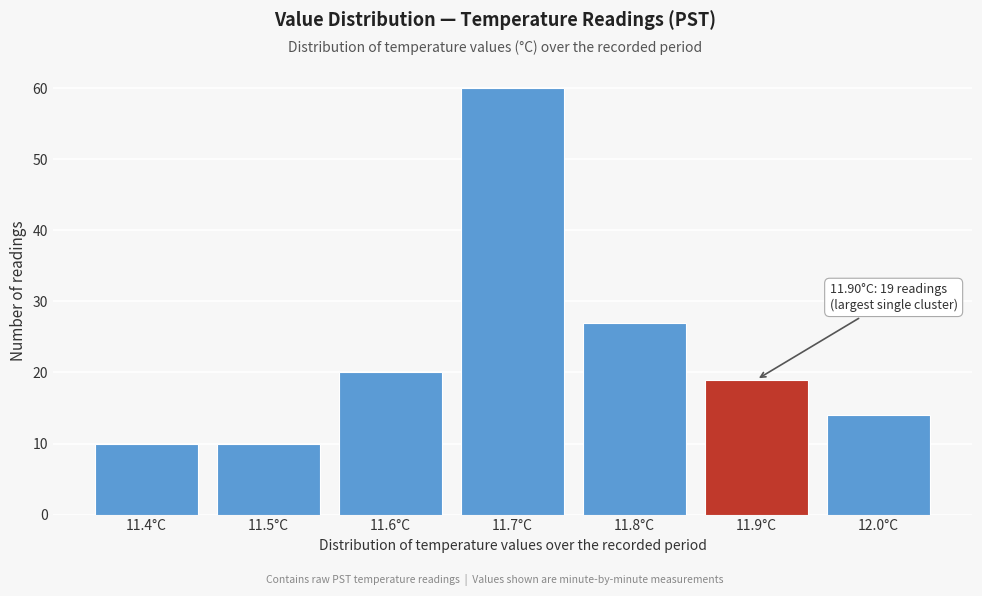

Which range on the x-axis has the tallest bar?

11.65 to 11.75